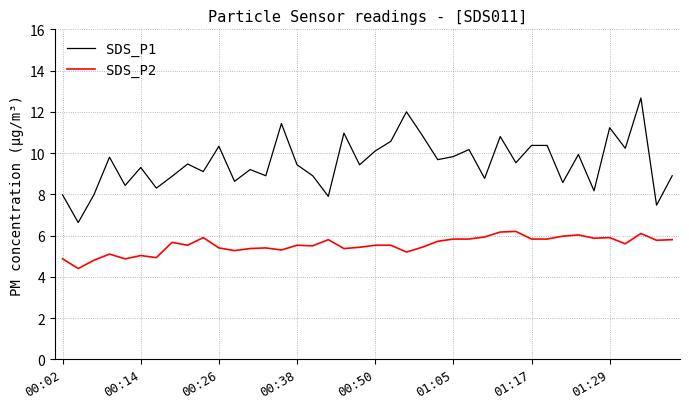

How many lines are shown in the chart?

2